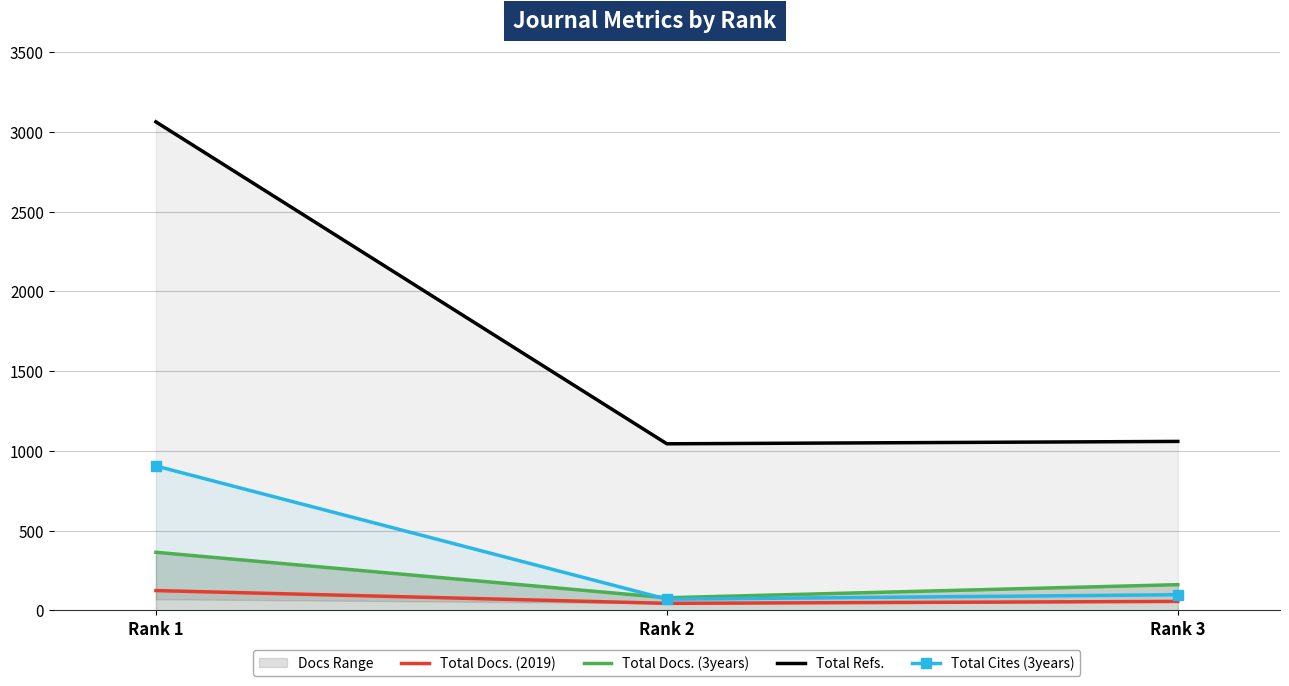

Which label corresponds to the largest value in the chart?

Rank 1